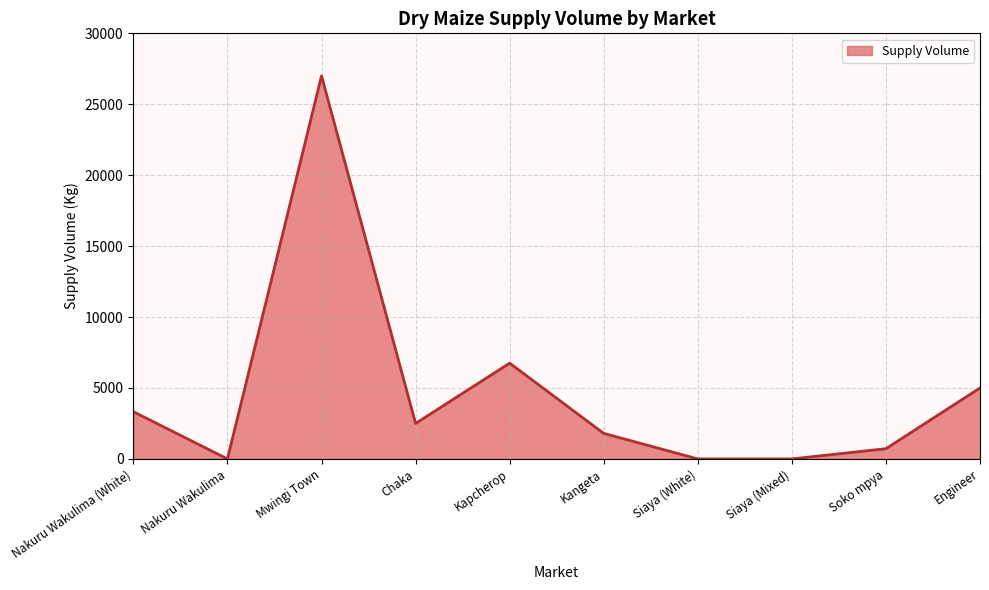

Which category has the highest value across all series?

Mwingi Town